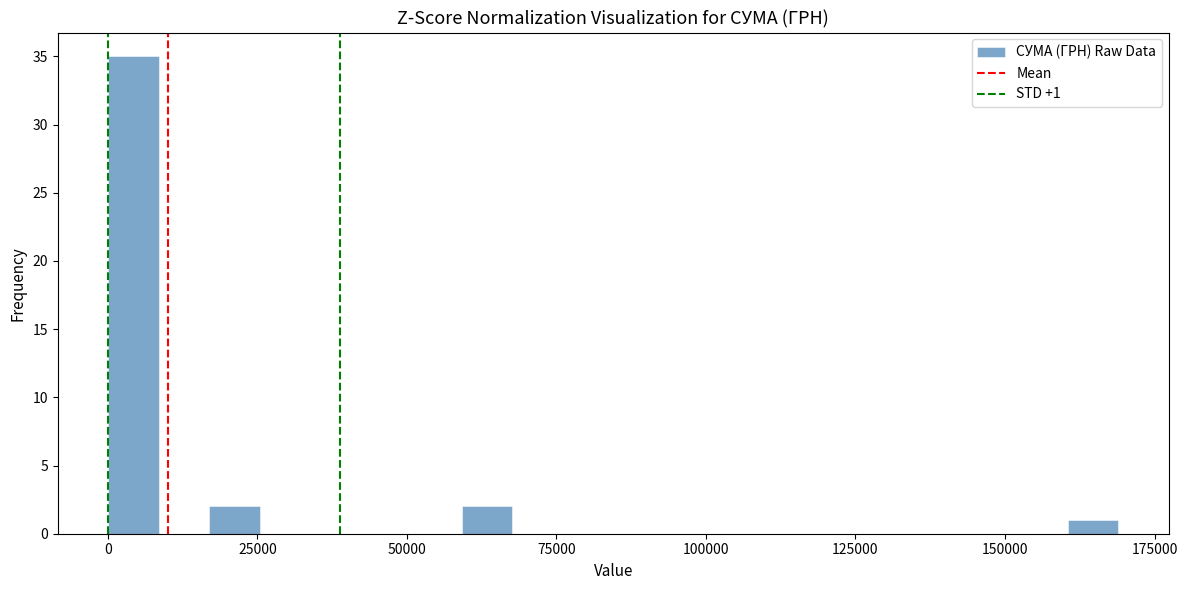

Around what value on the x-axis is the tallest bar? Give the approximate position of its centre, as read against the axis.

5000